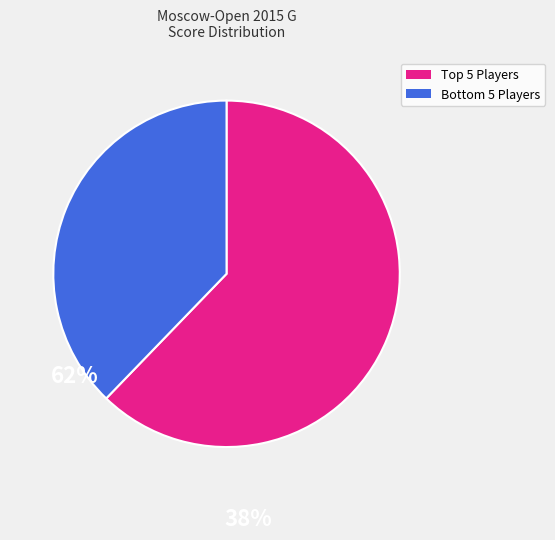

Is there any slice that represents more than half of the pie?

Yes